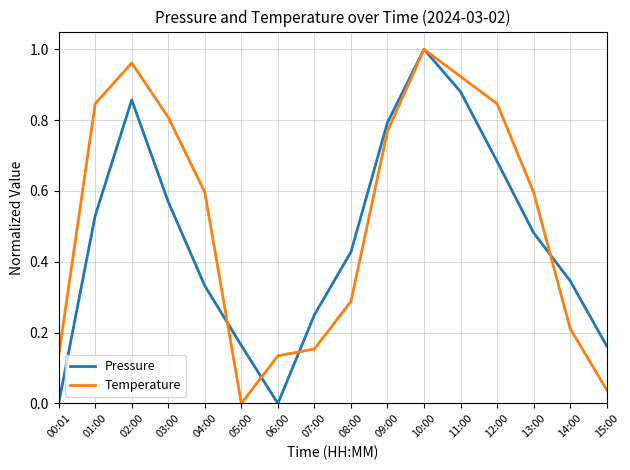

The Temperature series shows 0.6 at 13:00. True or false?

True